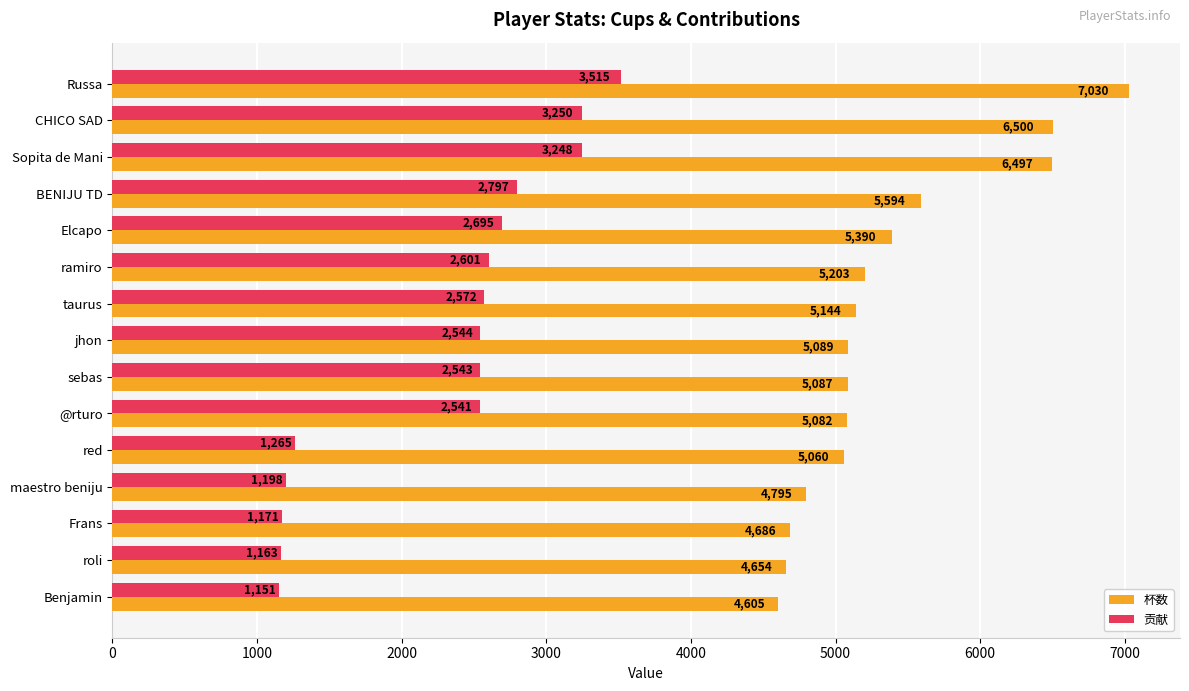

Which series has the widest spread of values?

杯数